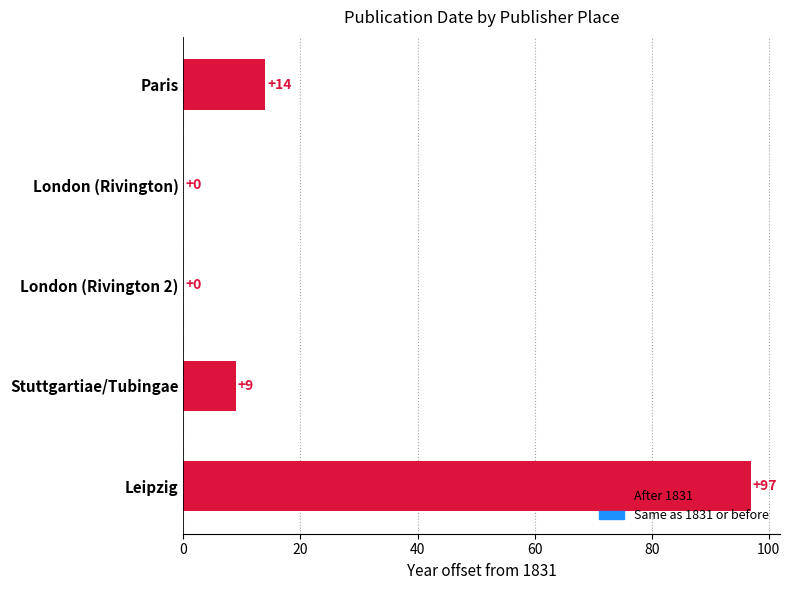

What is the change in value from Paris to Stuttgartiae/Tubingae?

-5